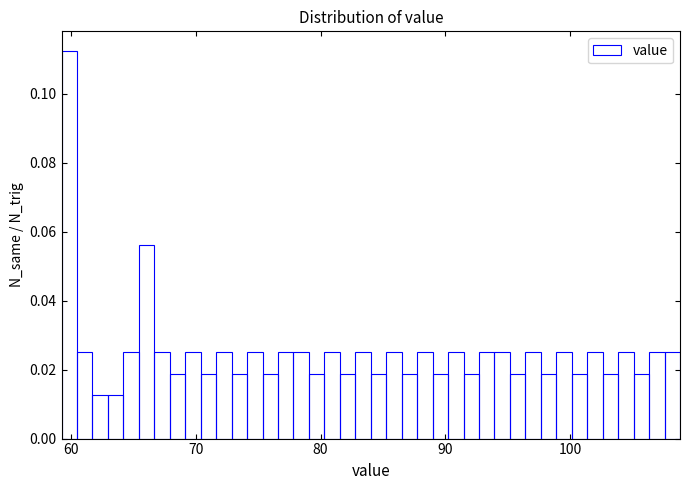

Around what value on the x-axis is the tallest bar? Give the approximate position of its centre, as read against the axis.

60